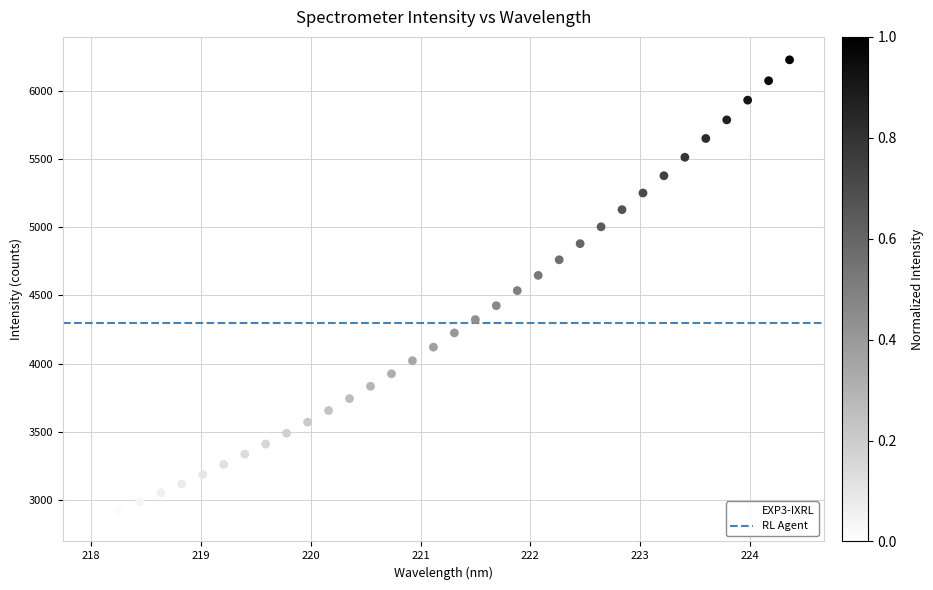

What is the range of X values (max minus min)?

6.3